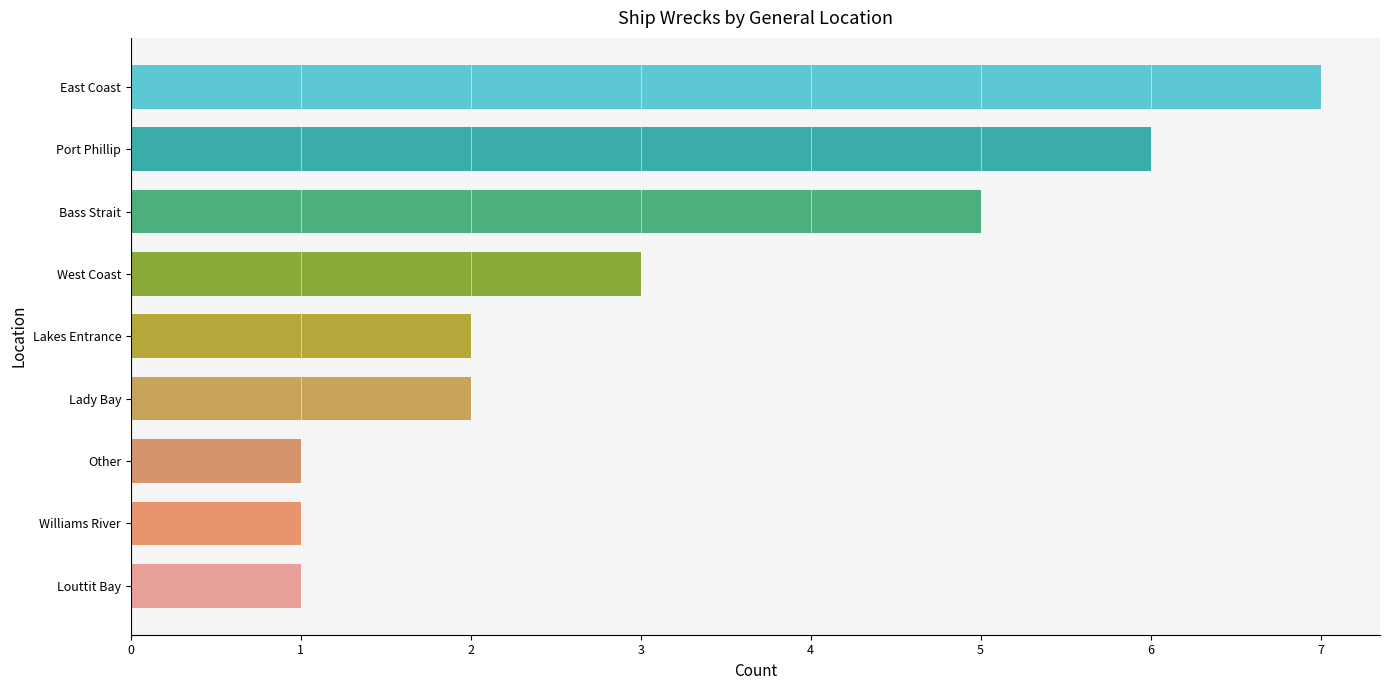

The chart shows a value of 5 at Bass Strait. True or false?

True